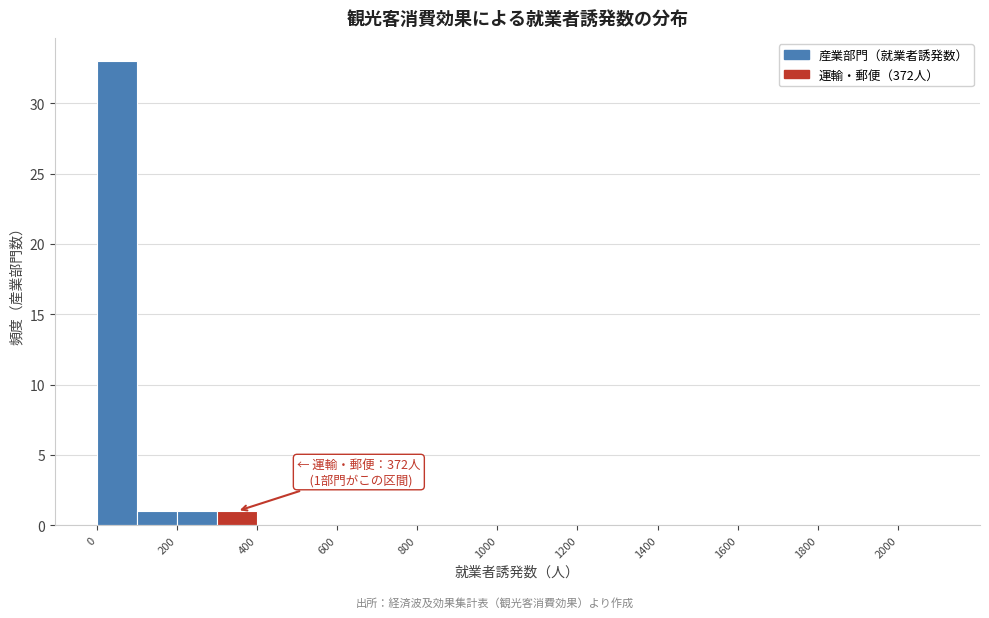

Which range on the x-axis has the tallest bar?

0 to 100